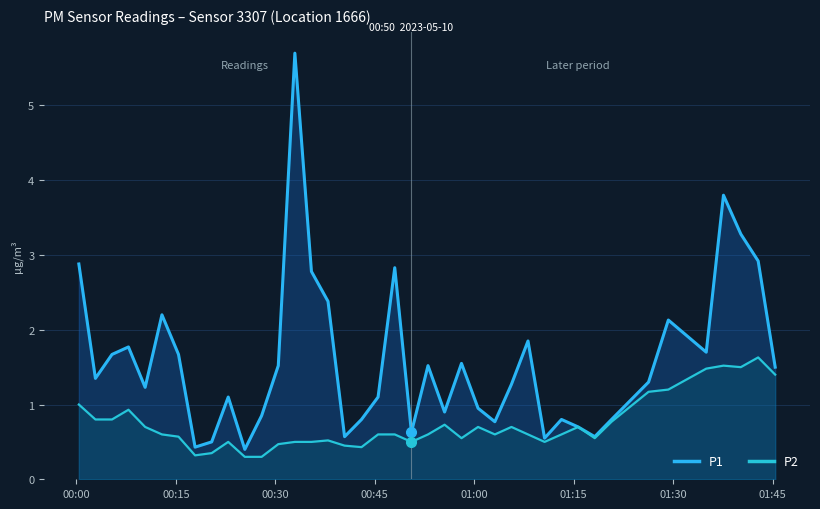

Reading left to right, what are all the values shown in this chart?

P1: 2.9	1.4	1.7	1.8	1.2	2.2	1.7	0.4	0.5	1.1	0.4	0.8	1.5	5.7	2.8	2.4	0.6	0.8	1.1	2.8	0.6	1.5	0.9	1.6	0.9	0.8	1.3	1.9	0.6	0.8	0.7	0.6	0.8	1.3	2.1	1.7	3.8	3.3	2.9	1.5
P2: 1.0	0.8	0.8	0.9	0.7	0.6	0.6	0.3	0.3	0.5	0.3	0.3	0.5	0.5	0.5	0.5	0.5	0.4	0.6	0.6	0.5	0.6	0.7	0.6	0.7	0.6	0.7	0.6	0.5	0.6	0.7	0.6	0.8	1.2	1.2	1.5	1.5	1.5	1.6	1.4